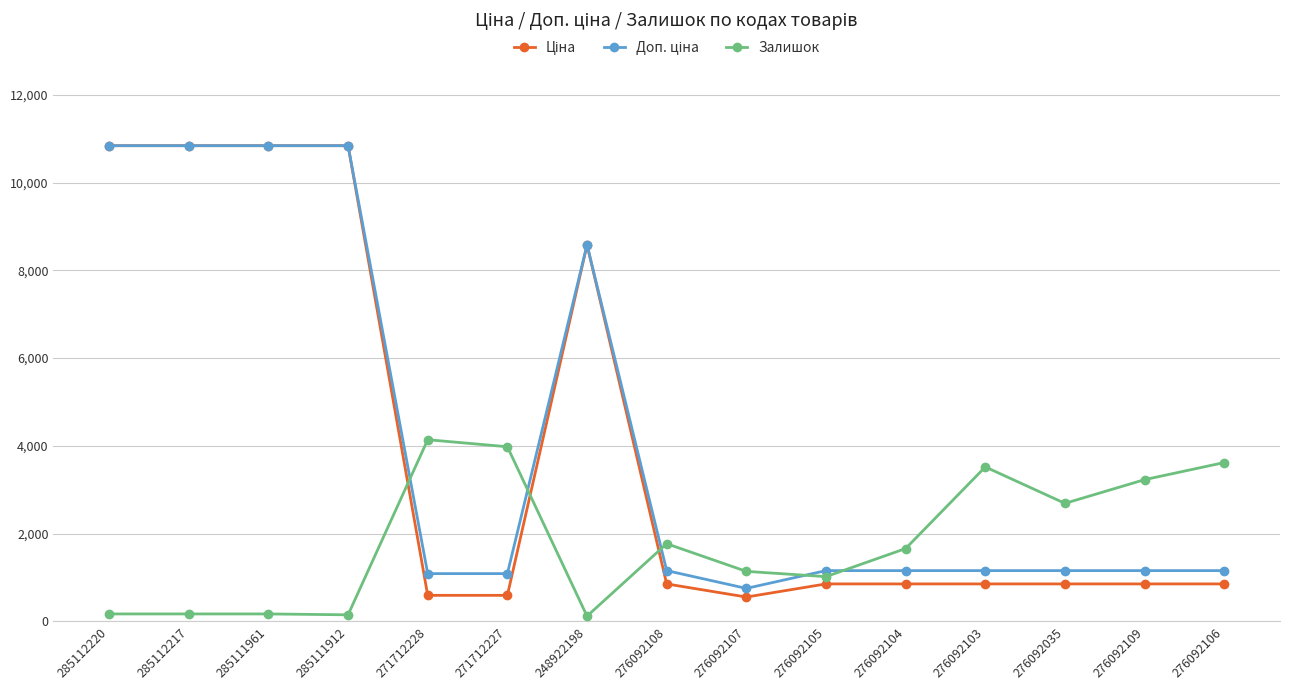

What is the maximum value for Залишок?

4140.0